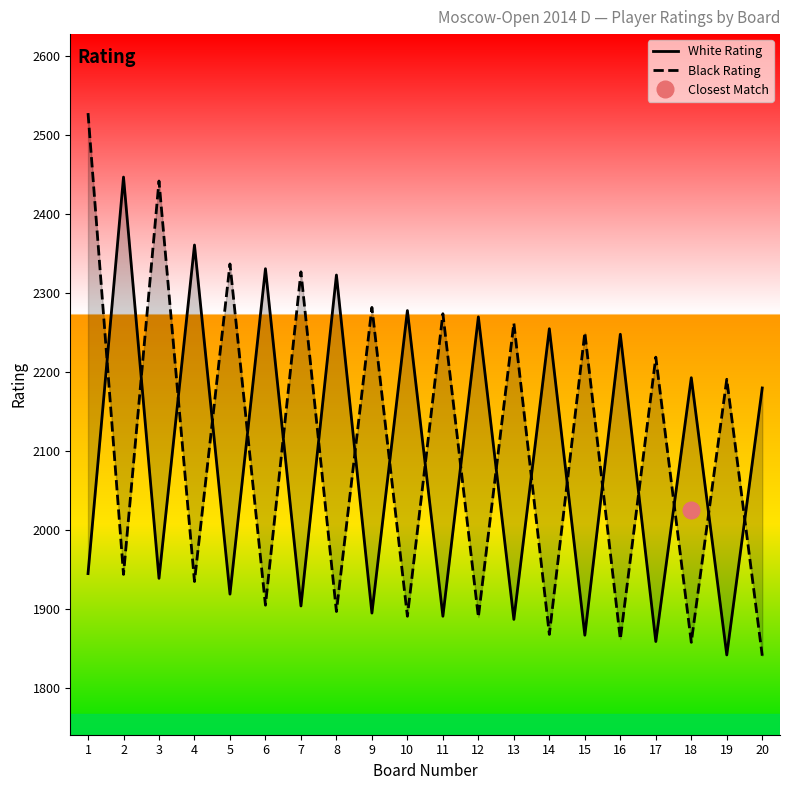

What is the sum of the White Rating values at 5 and 2?

4366